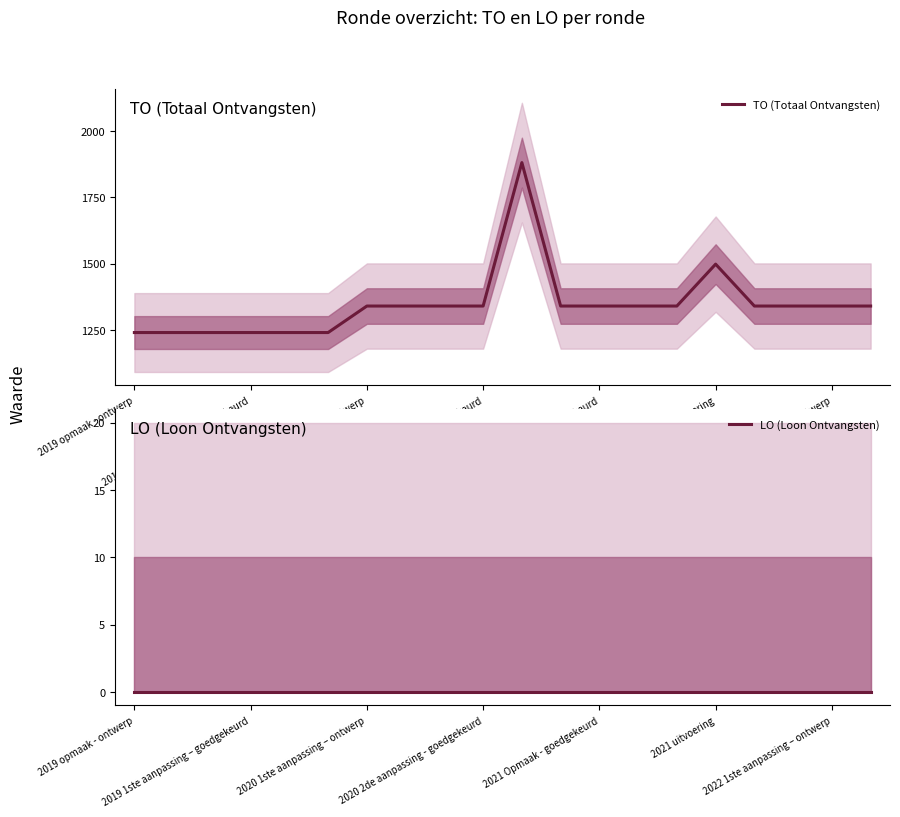

At how many categories does at least one series exceed 380?

20